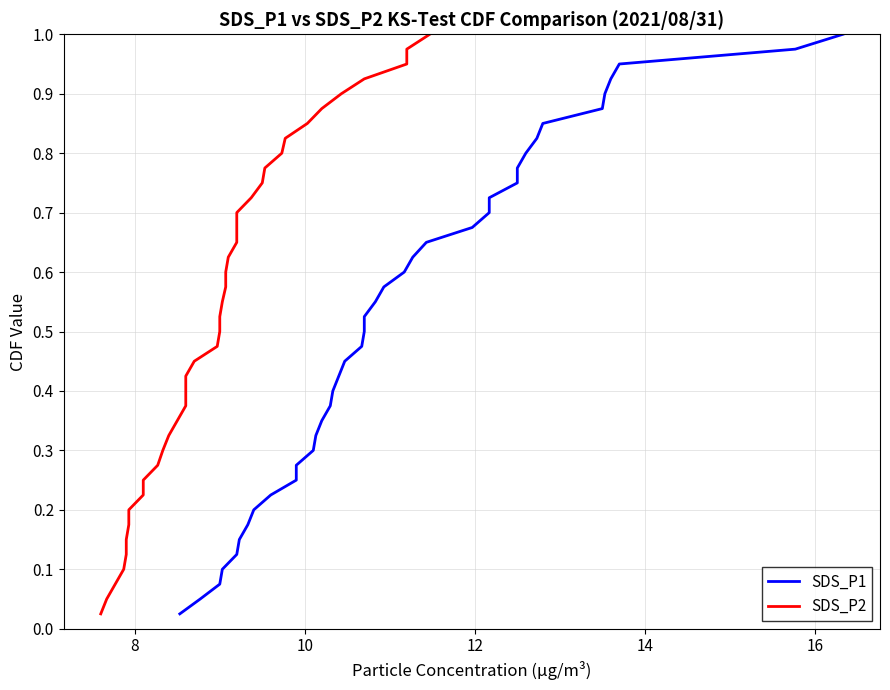

Reading left to right, list all the values displayed in this chart.

SDS_P1: 0.0	0.1	0.1	0.1	0.1	0.1	0.2	0.2	0.2	0.2	0.3	0.3	0.3	0.3	0.4	0.4	0.4	0.5	0.5	0.5	0.5	0.6	0.6	0.6	0.6	0.7	0.7	0.7	0.7	0.8	0.8	0.8	0.8	0.8	0.9	0.9	0.9	0.9	1.0	1.0
SDS_P2: 0.0	0.1	0.1	0.1	0.1	0.1	0.2	0.2	0.2	0.2	0.3	0.3	0.3	0.3	0.4	0.4	0.4	0.5	0.5	0.5	0.5	0.6	0.6	0.6	0.6	0.7	0.7	0.7	0.7	0.8	0.8	0.8	0.8	0.8	0.9	0.9	0.9	0.9	1.0	1.0